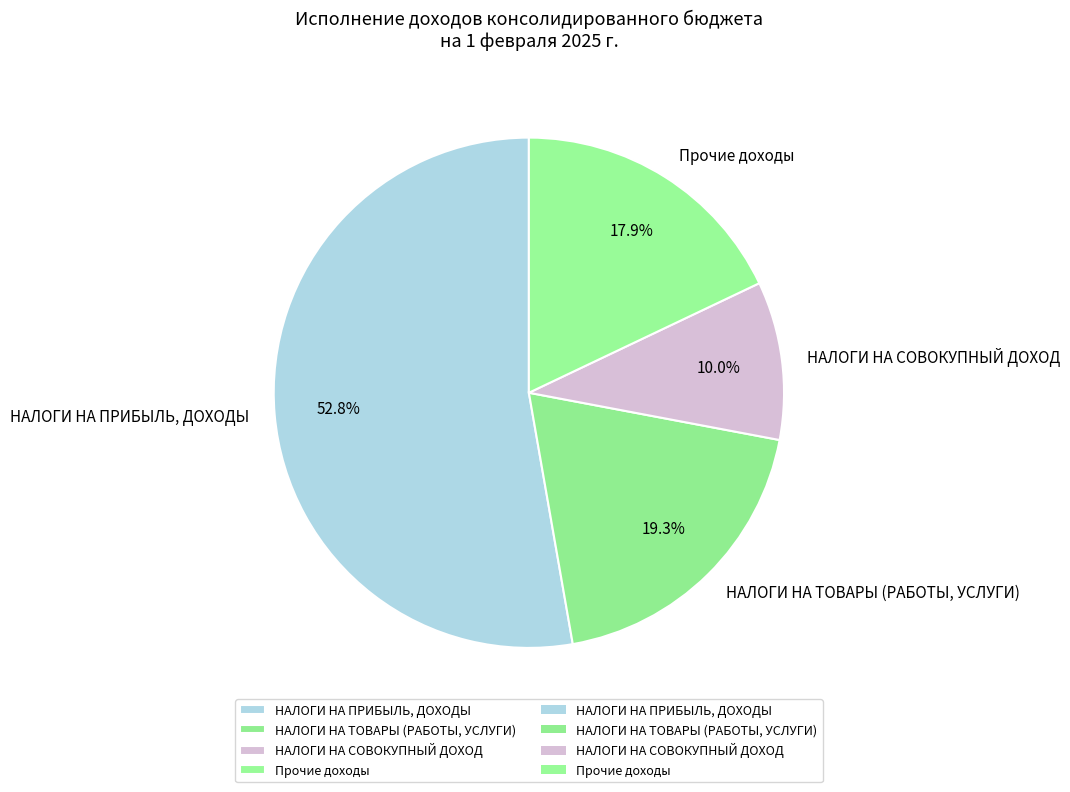

Rank the categories by value from lowest to highest.

НАЛОГИ НА СОВОКУПНЫЙ ДОХОД, Прочие доходы, НАЛОГИ НА ТОВАРЫ (РАБОТЫ, УСЛУГИ), НАЛОГИ НА ПРИБЫЛЬ, ДОХОДЫ